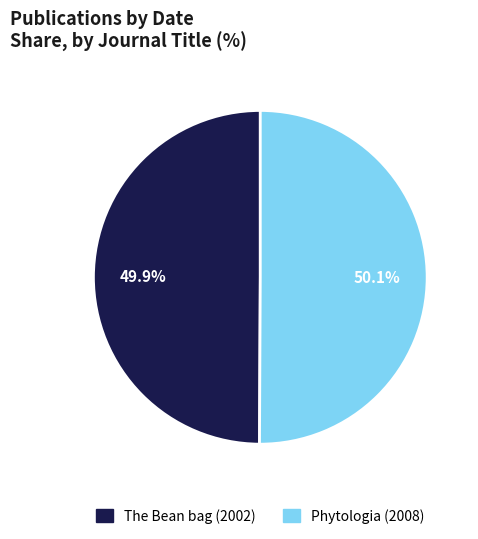

To the nearest percent, what is the combined percentage of The Bean bag (2002) and Phytologia (2008)?

100%